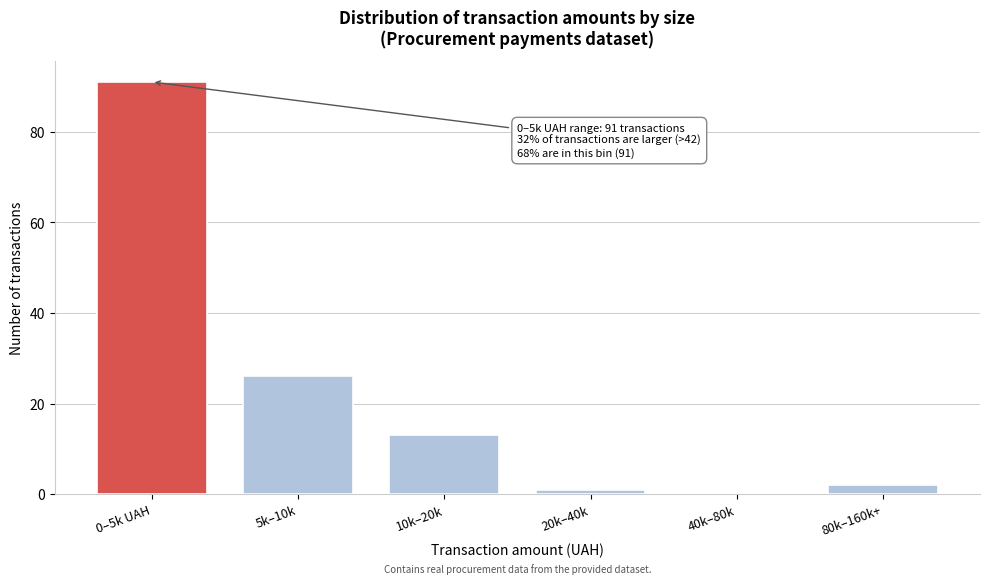

Reading left to right, extract all data points from this chart.

0–5k UAH=91	5k–10k=26	10k–20k=13	20k–40k=1	40k–80k=0	80k–160k+=2